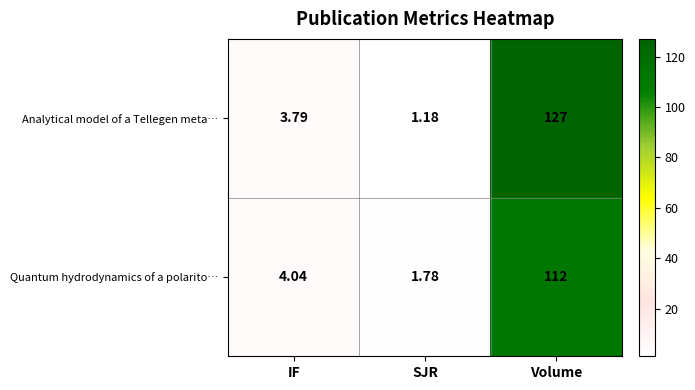

Which series has the largest range (max minus min)?

Analytical model of a Tellegen meta…